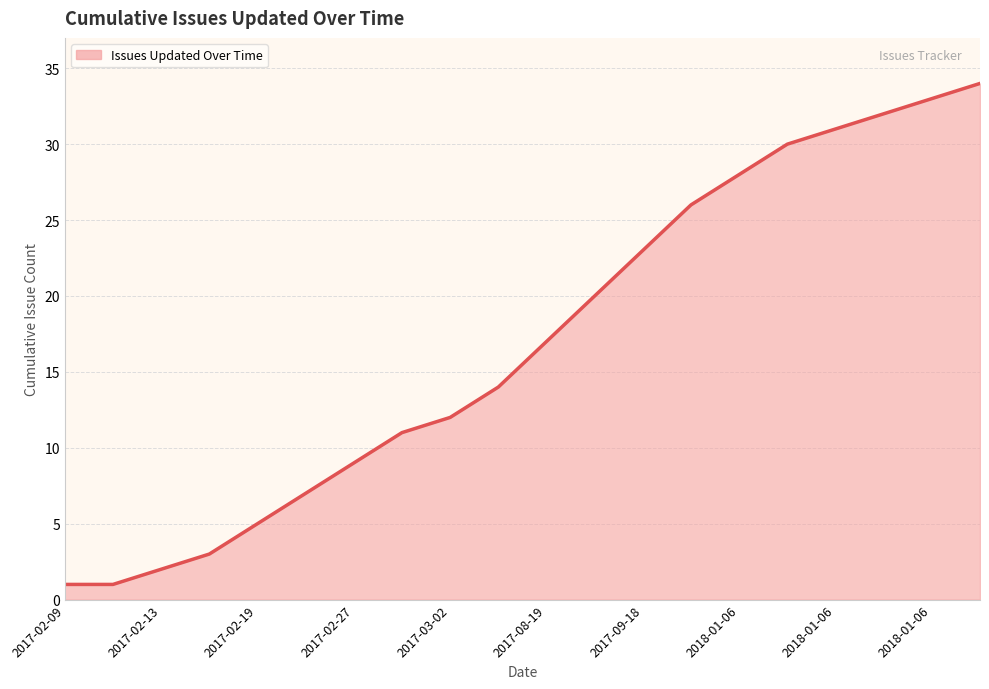

What is the greatest value displayed?

34